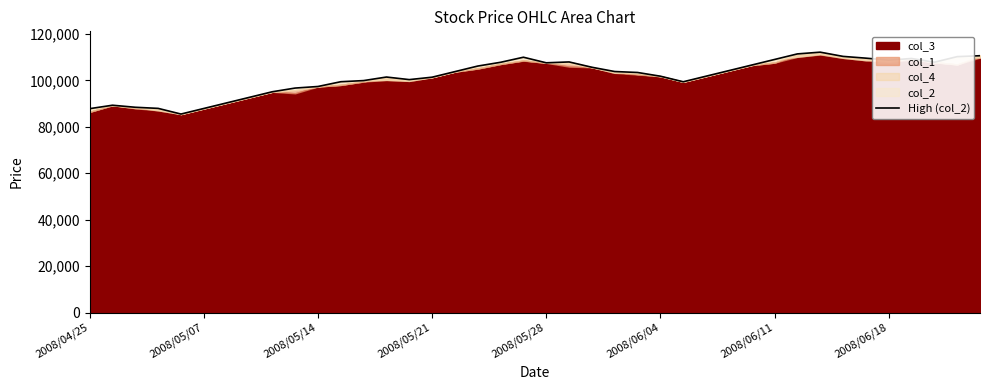

Reading left to right, extract all data points from this chart.

87810	89290	88410	87930	85490	87890	90290	92690	95090	96680	97360	99410	99900	101430	100320	101360	103760	106160	107780	109960	107560	107930	105640	103800	103390	101790	99390	101790	104190	106590	108990	111390	112140	110320	109560	108700	109410	107810	110210	110610